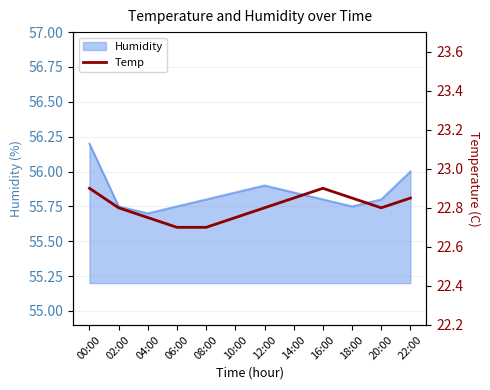

What position from the right is 12:00?

6